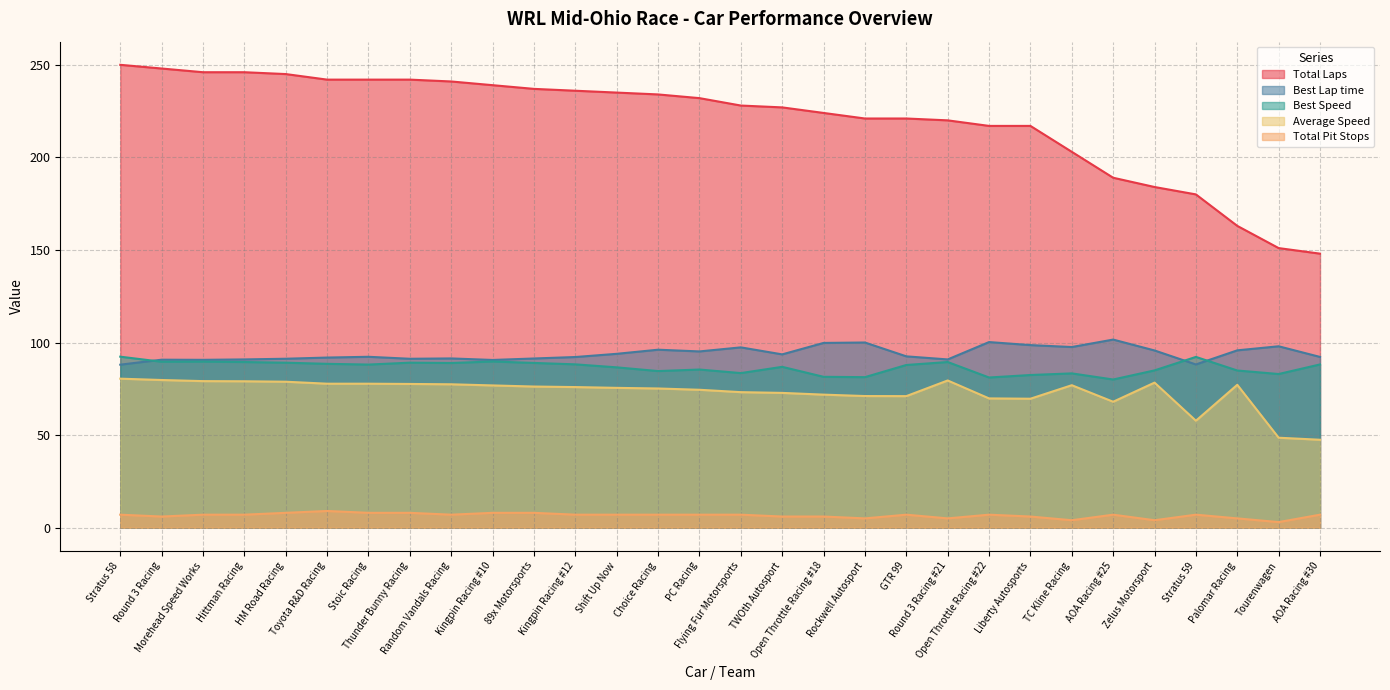

What is the sum of the Total Pit Stops values at Stratus 58 and Kingpin Racing #10?

15.0